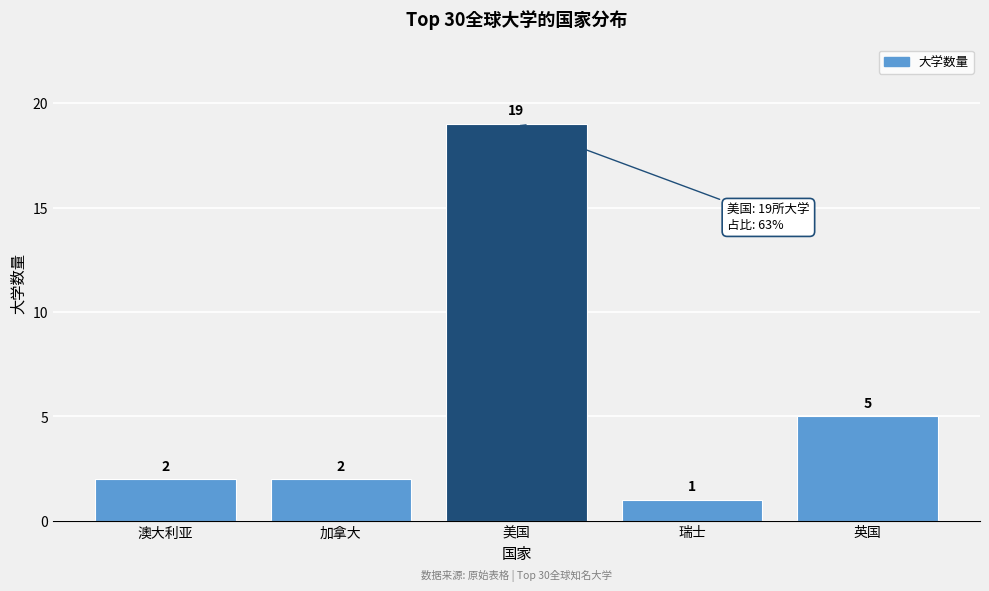

Reading left to right, extract all data points from this chart.

2	2	19	1	5